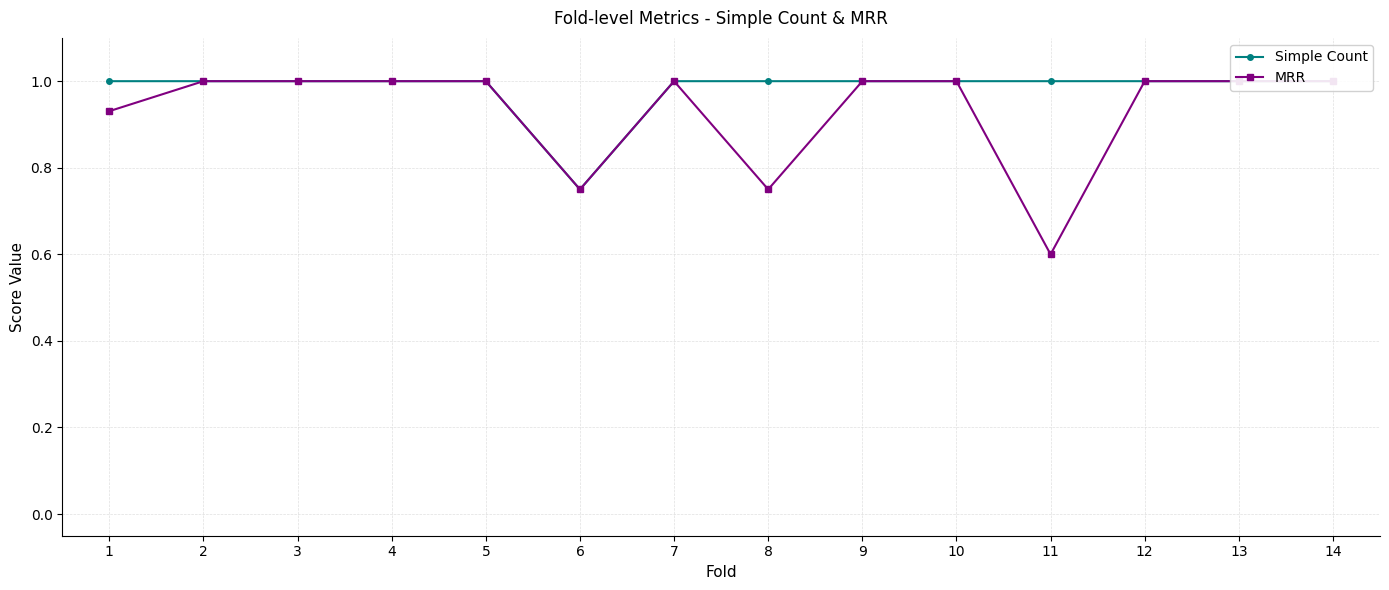

How many lines are shown in the chart?

2